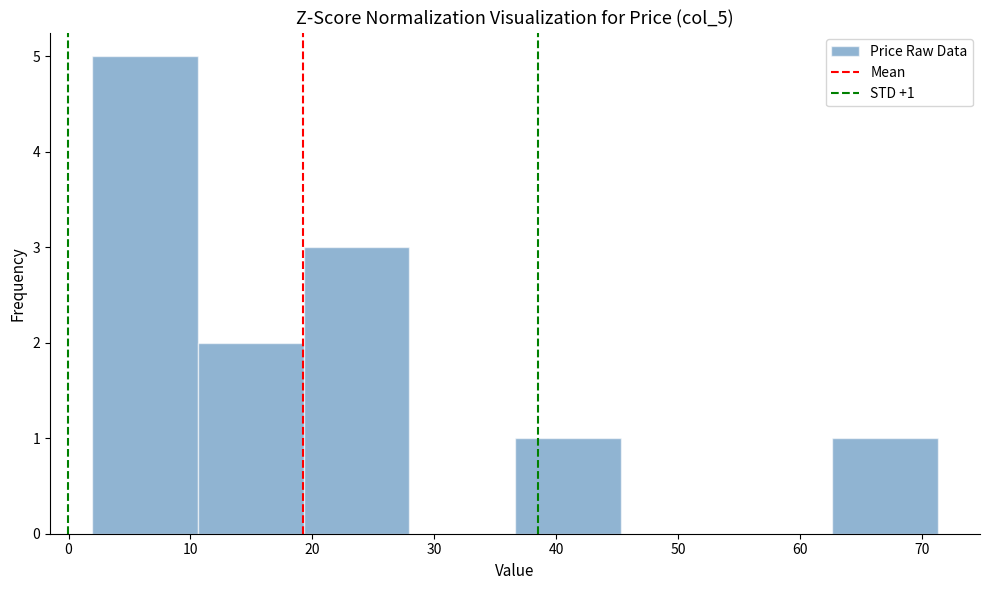

Over which range of the x-axis is the bar tallest?

2 to 11